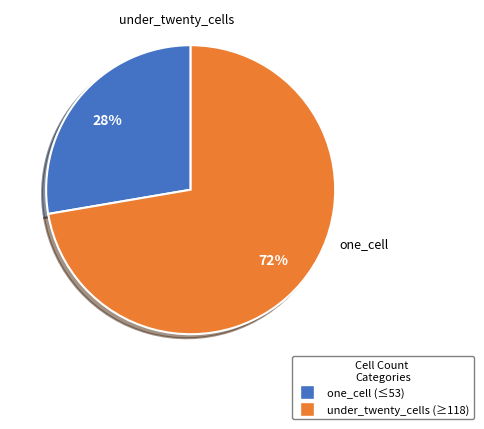

To the nearest percent, what is the average slice percentage?

50%